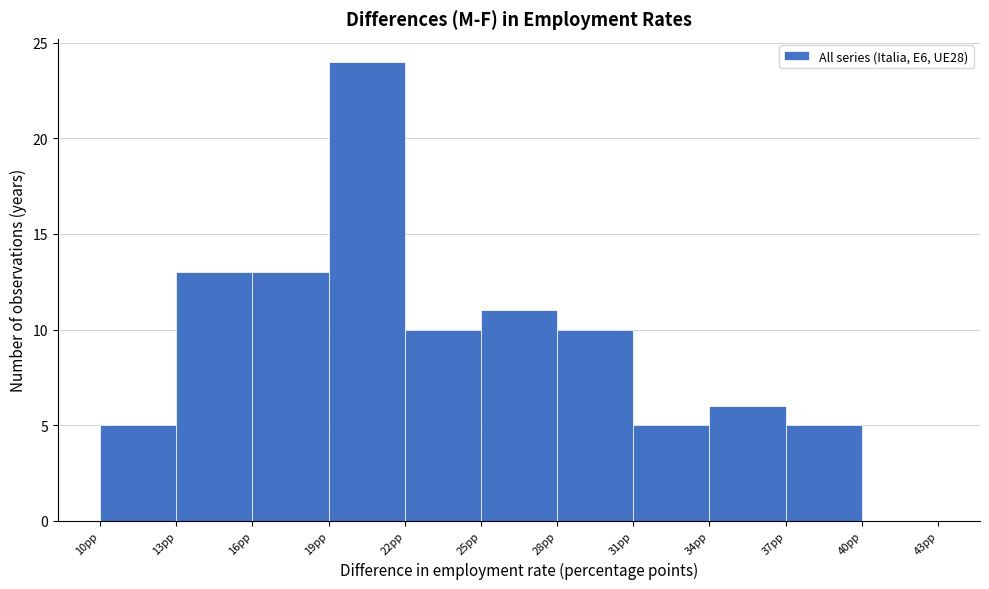

Reading left to right, transcribe this chart: for each bar, give the range it covers on the x-axis and its height. The values are not printed on the chart, so give them approximately, as read against the axis.

10 to 13: 5
13 to 16: 13
16 to 19: 13
19 to 22: 24
22 to 25: 10
25 to 28: 11
28 to 31: 10
31 to 34: 5
34 to 37: 6
37 to 40: 5
40 to 43: 0